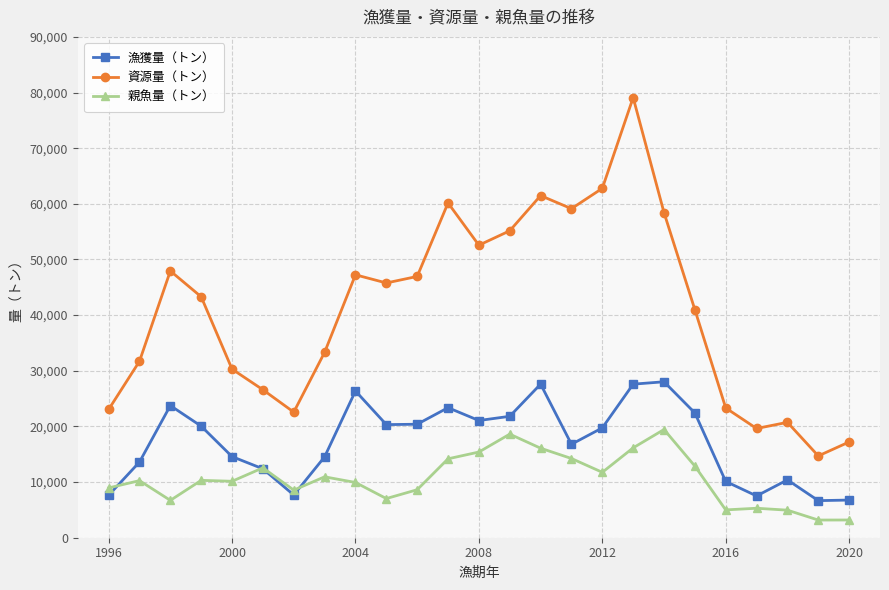

In 漁獲量（トン）, how many points are higher than both neighbors (excluding endpoints)?

6